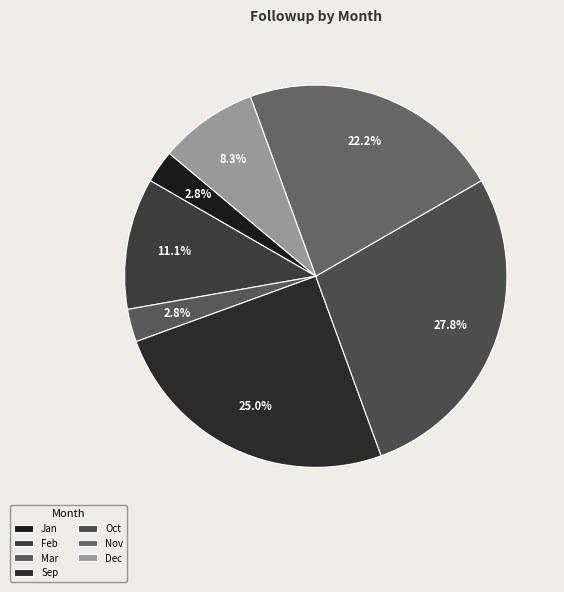

How many slices are in this pie chart?

7